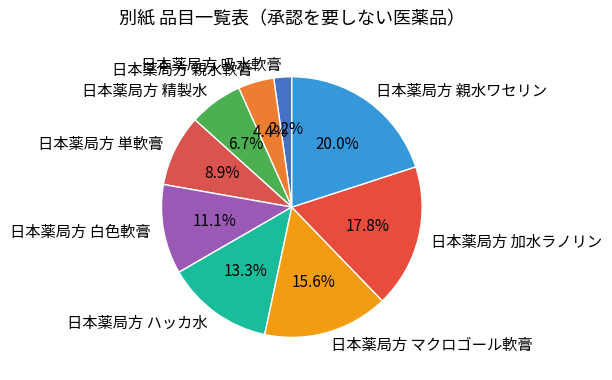

Combined, what portion of the pie is 日本薬局方 単軟膏 and 日本薬局方 ハッカ水?

22.2%